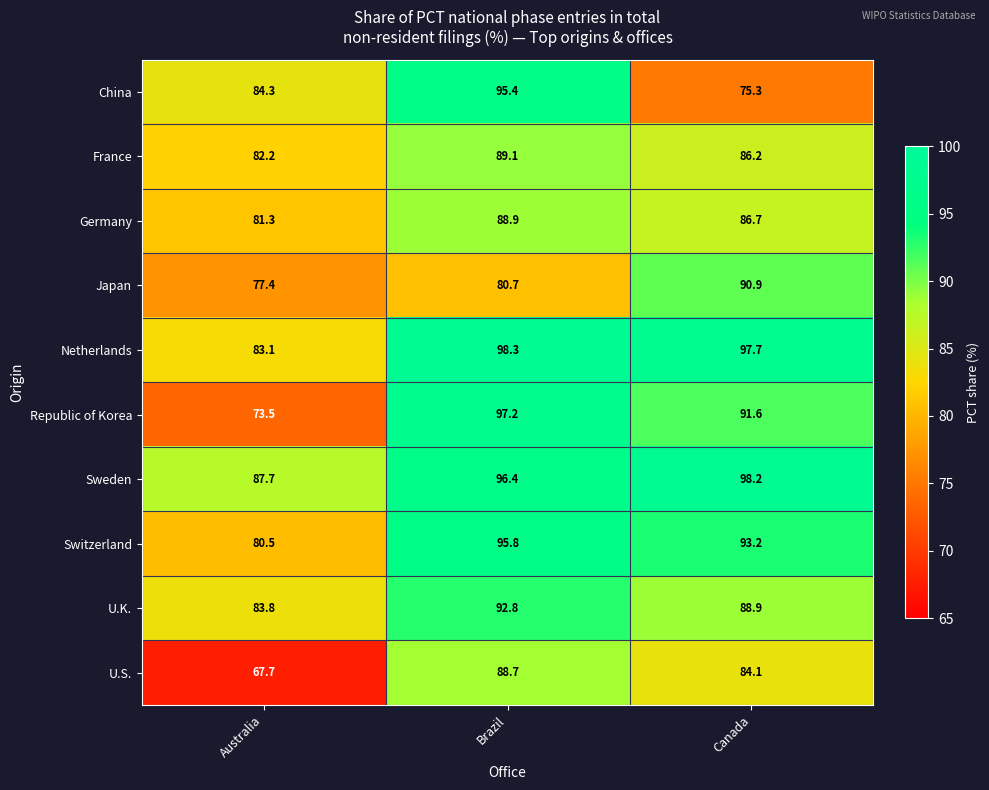

What is the difference between the highest and lowest values at Canada?

22.9